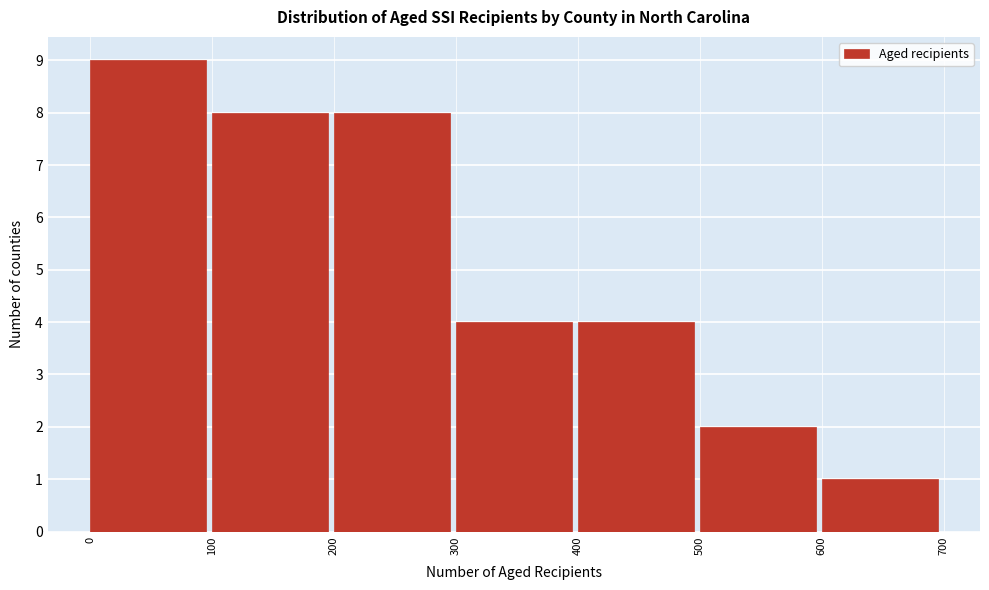

How tall is the bar that spans 500 to 600 on the x-axis? The values are not printed on the chart, so give them approximately, as read against the axis.

2